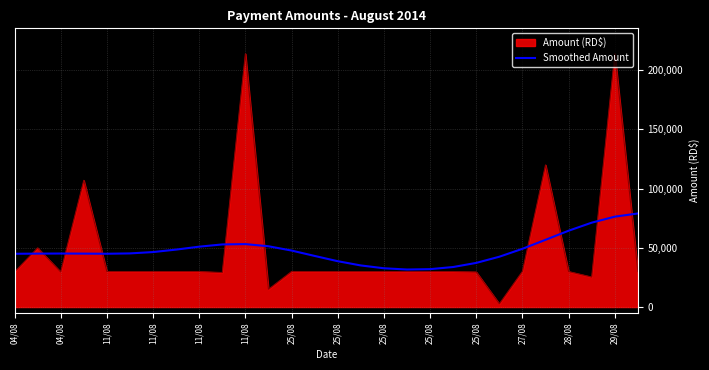

Which series has the widest spread of values?

Amount (RD$)